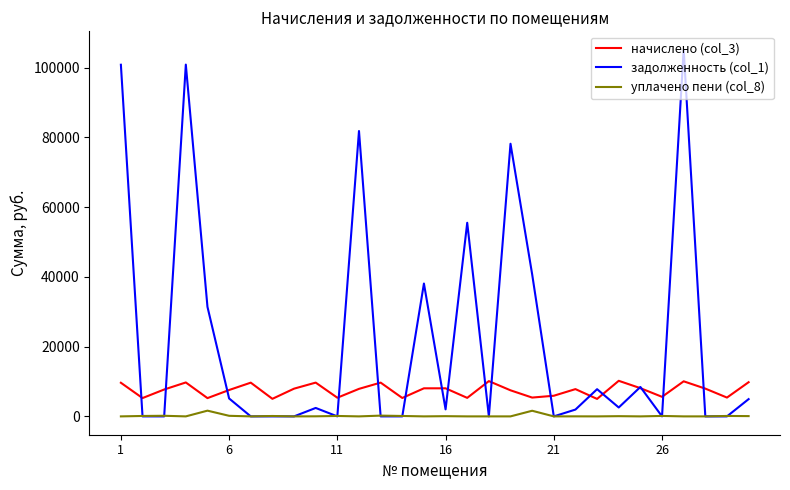

Which series has the widest spread of values?

задолженность (col_1)